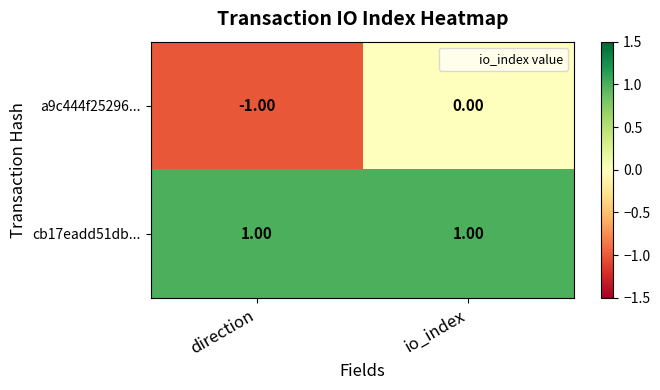

At which category is the sum across all series the highest?

io_index